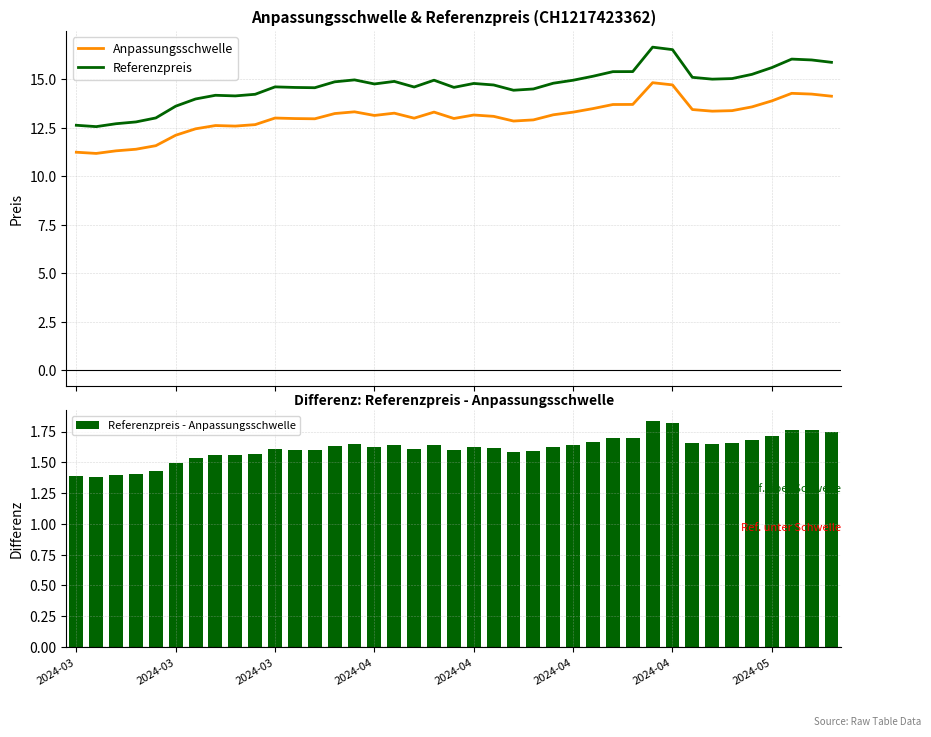

How many categories are shown in the chart?

39